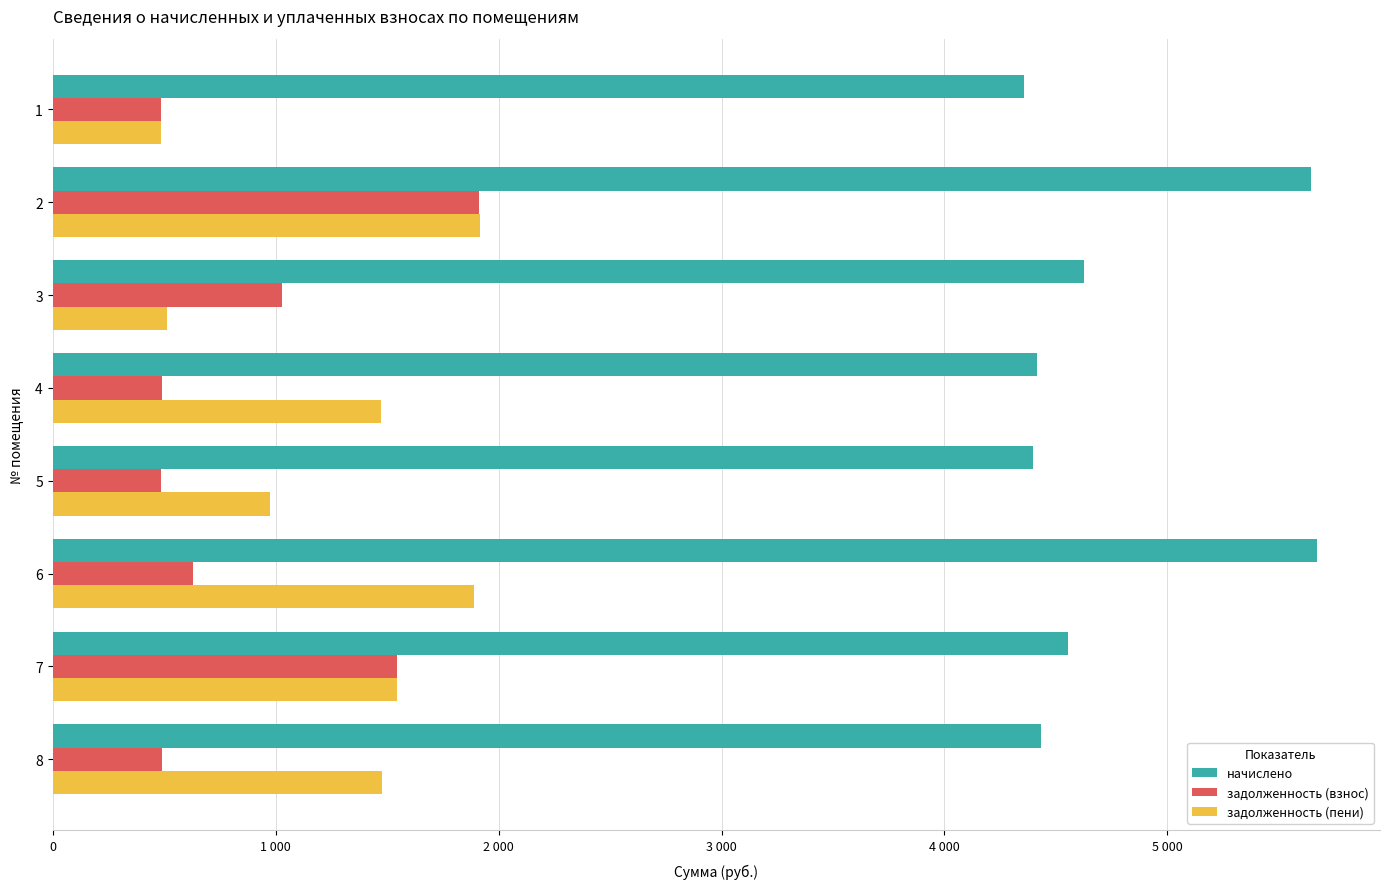

At 7, list the series in order from smallest to largest.

задолженность (взнос), задолженность (пени), начислено